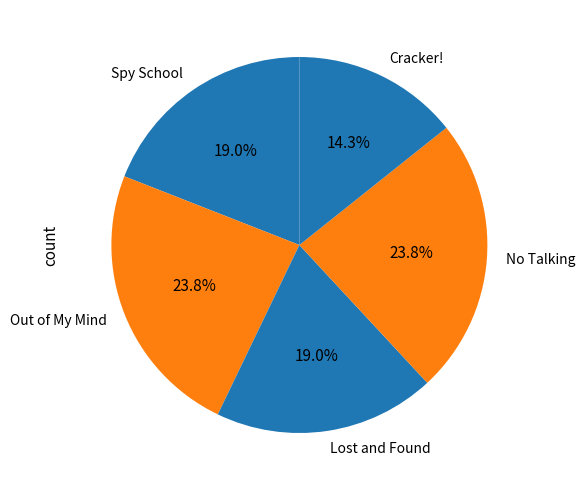

Between Cracker! and Lost and Found, which is larger?

Lost and Found